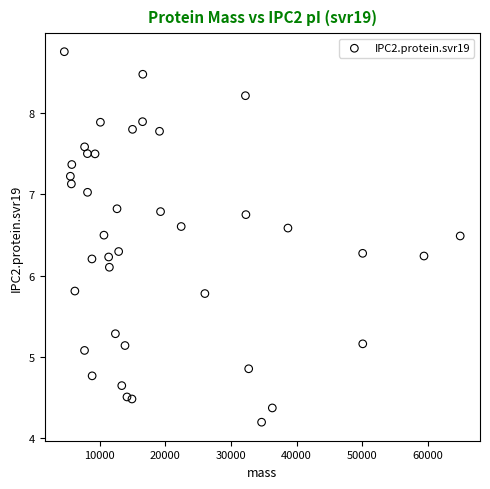

What Y value in the scatter plot is closest to 6?

6.1